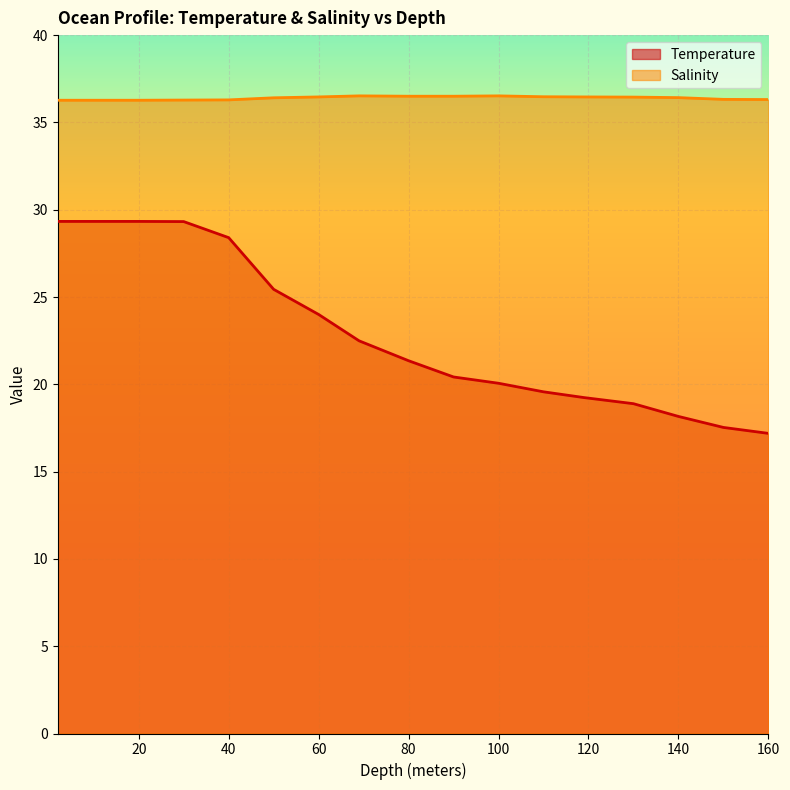

At 80, list the series in order from smallest to largest.

Temperature, Salinity